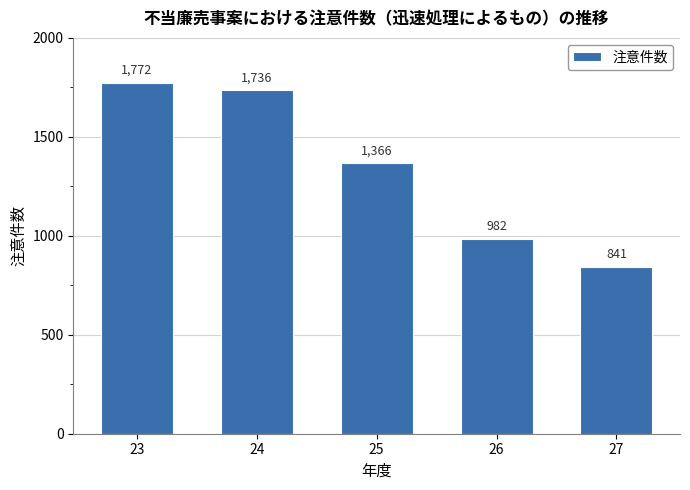

Reading right to left, extract all data points from this chart.

27=841	26=982	25=1366	24=1736	23=1772